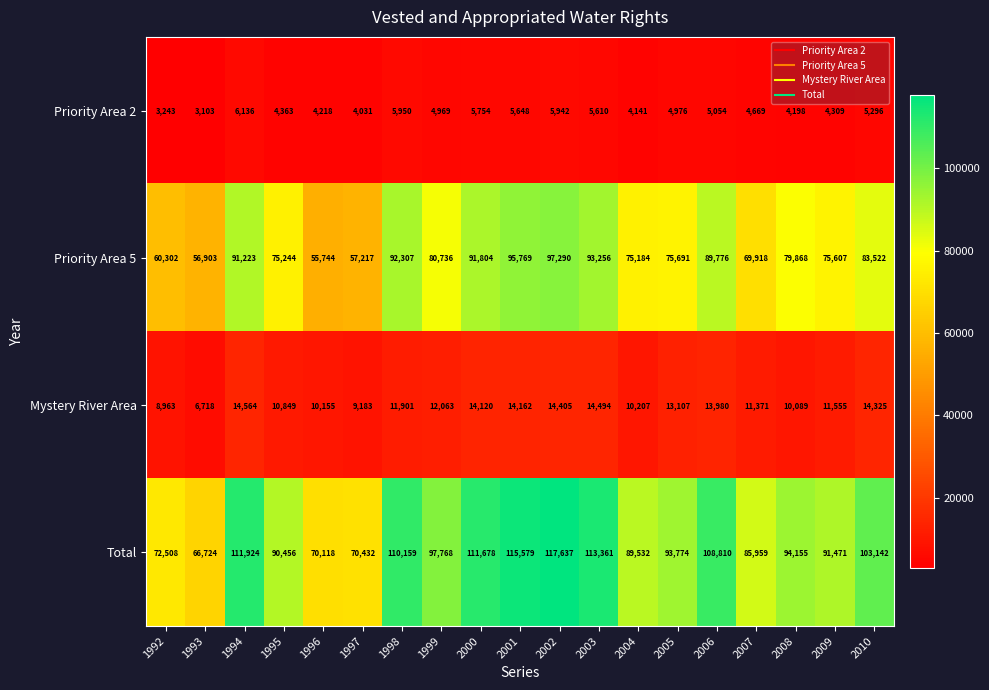

Is it true that Priority Area 2 equals 4969 at 1999?

True